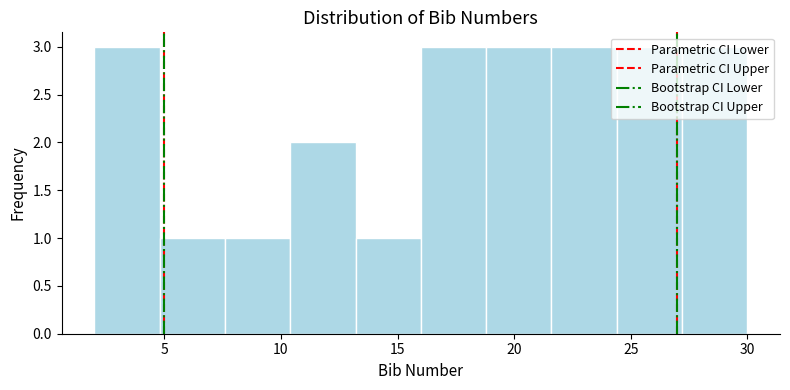

Reading left to right, list every bar in this chart as the range it spans on the x-axis followed by its height. Neither the bar edges nor the heights are printed on the chart, so give them approximately, as read against the axes.

2.0 to 4.8: 3
4.8 to 7.6: 1
7.6 to 10.4: 1
10.4 to 13.2: 2
13.2 to 16.0: 1
16.0 to 18.8: 3
18.8 to 21.6: 3
21.6 to 24.4: 3
24.4 to 27.2: 3
27.2 to 30.0: 3